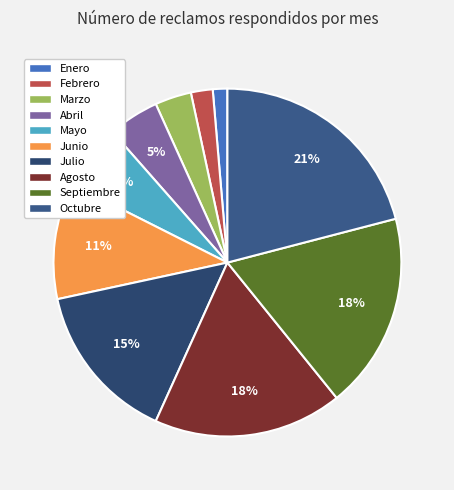

What is the ratio of the value at Marzo to the value at Octubre?

0.2